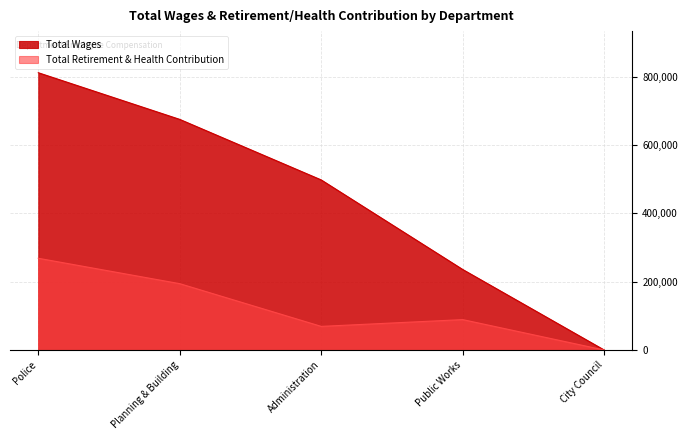

Between Planning & Building and Administration, which is larger?

Planning & Building